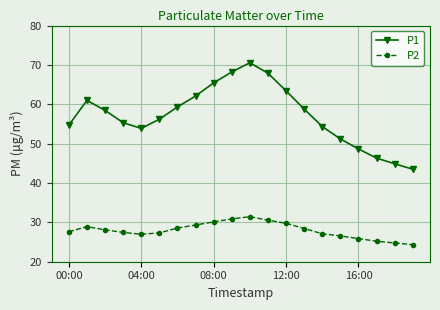

Which series has the largest range (max minus min)?

P1